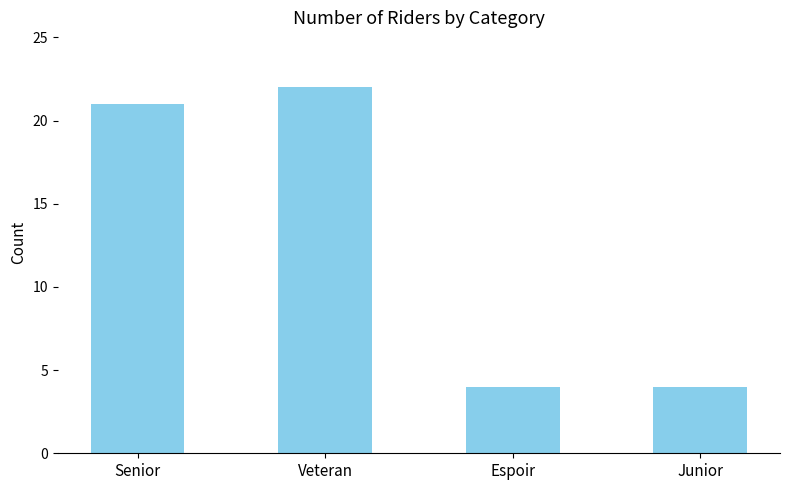

What is the sum of all values?

51